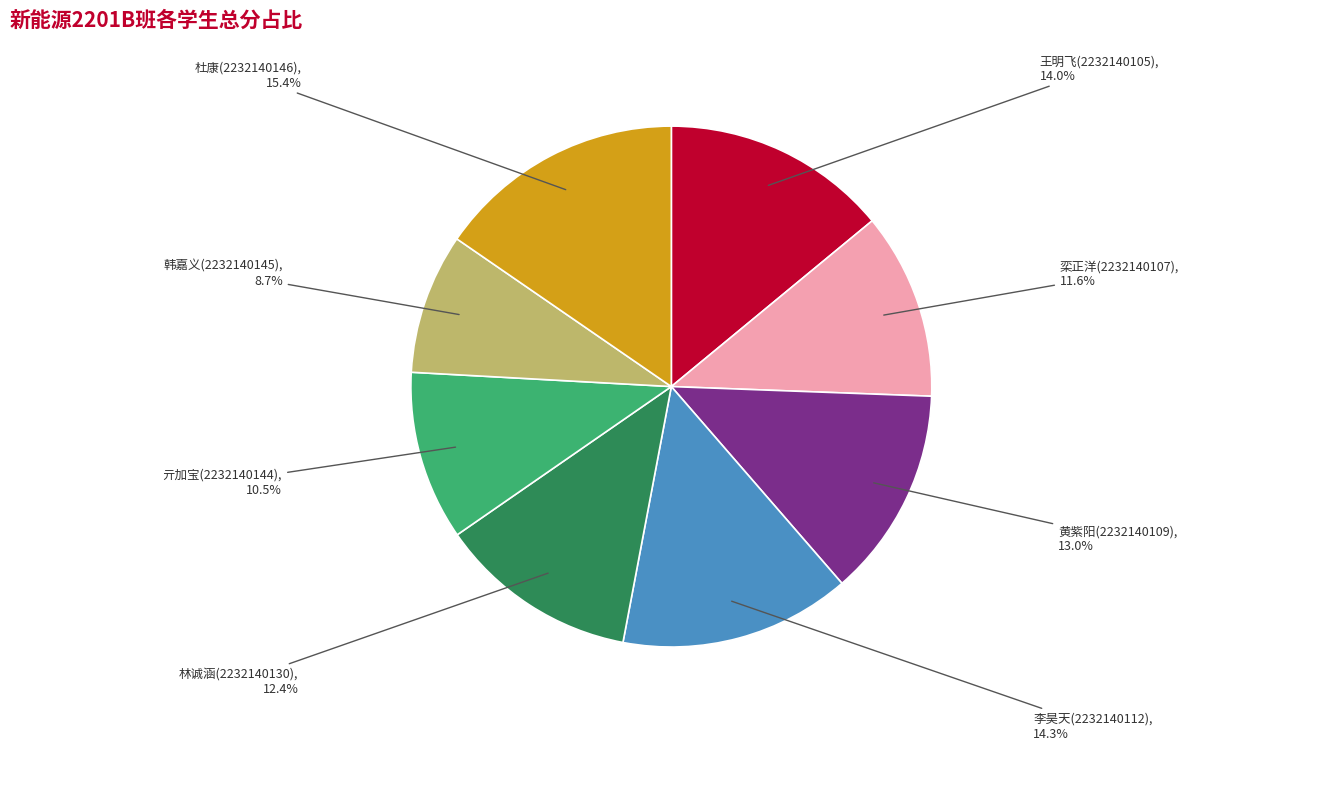

How many slices are in this pie chart?

8